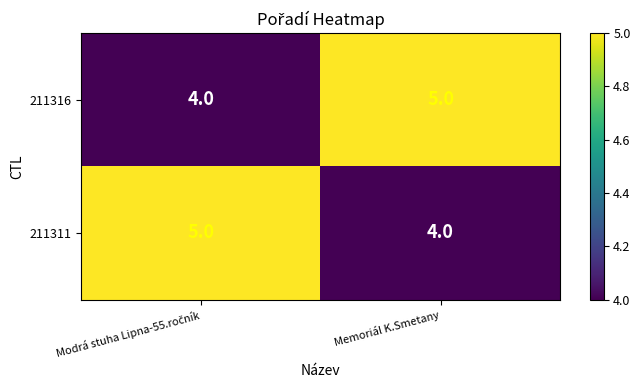

True or false: 211311 has a value of 4 at Memoriál K.Smetany.

True